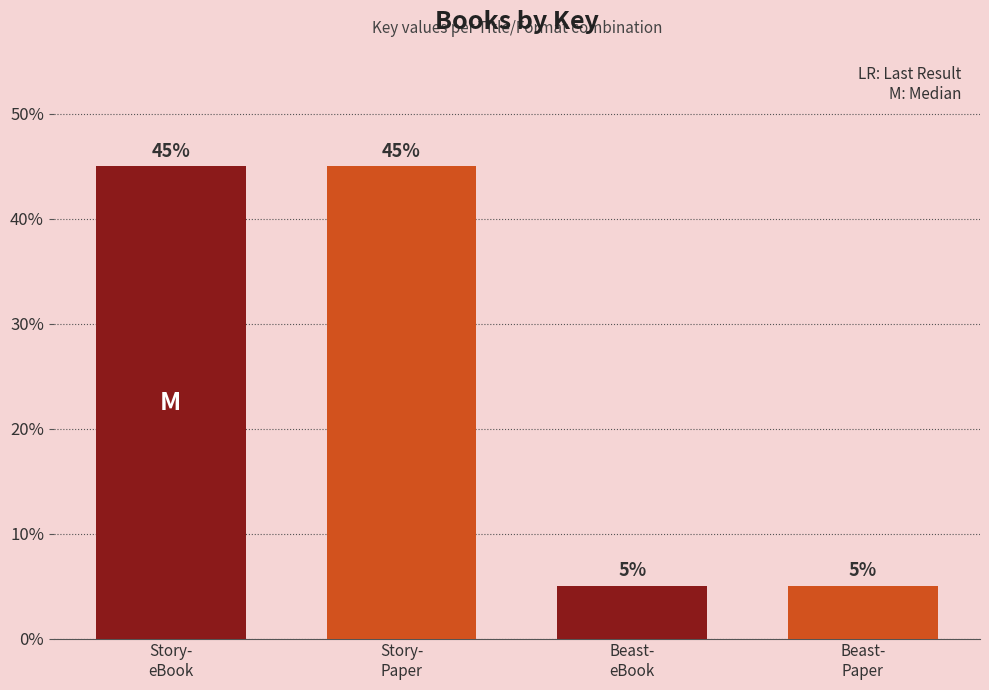

Which has a higher value, Beast- Paper or Story- Paper?

Story- Paper